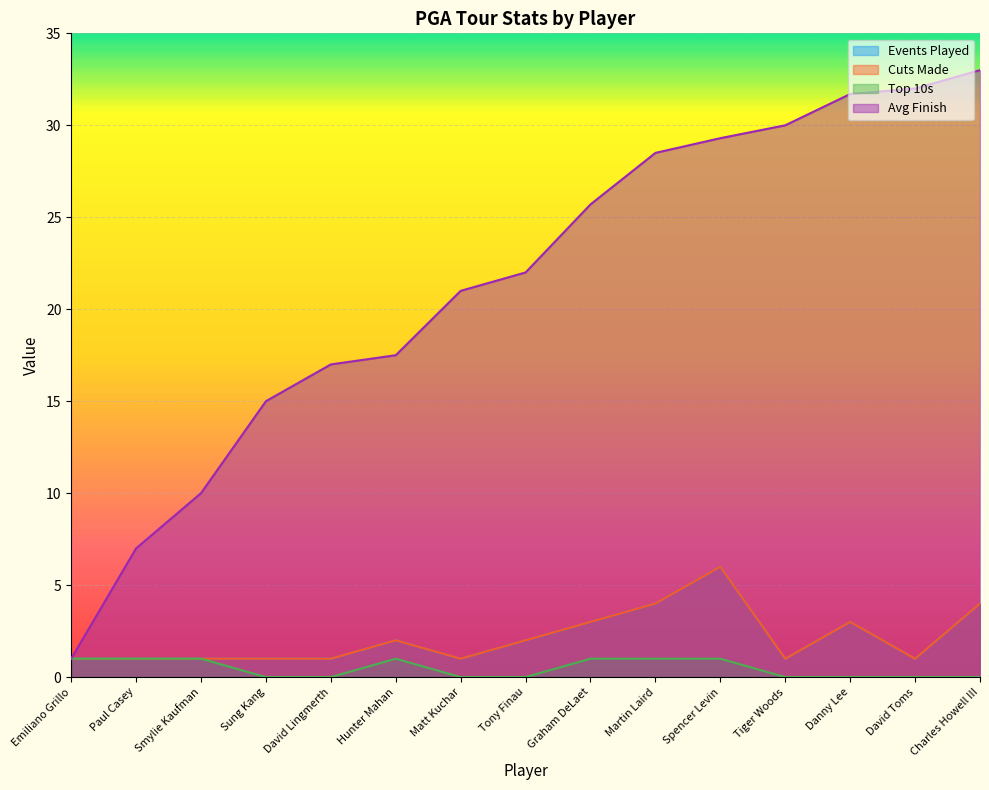

What is the difference between the maximum and second lowest values in the Events Played series?

5.0